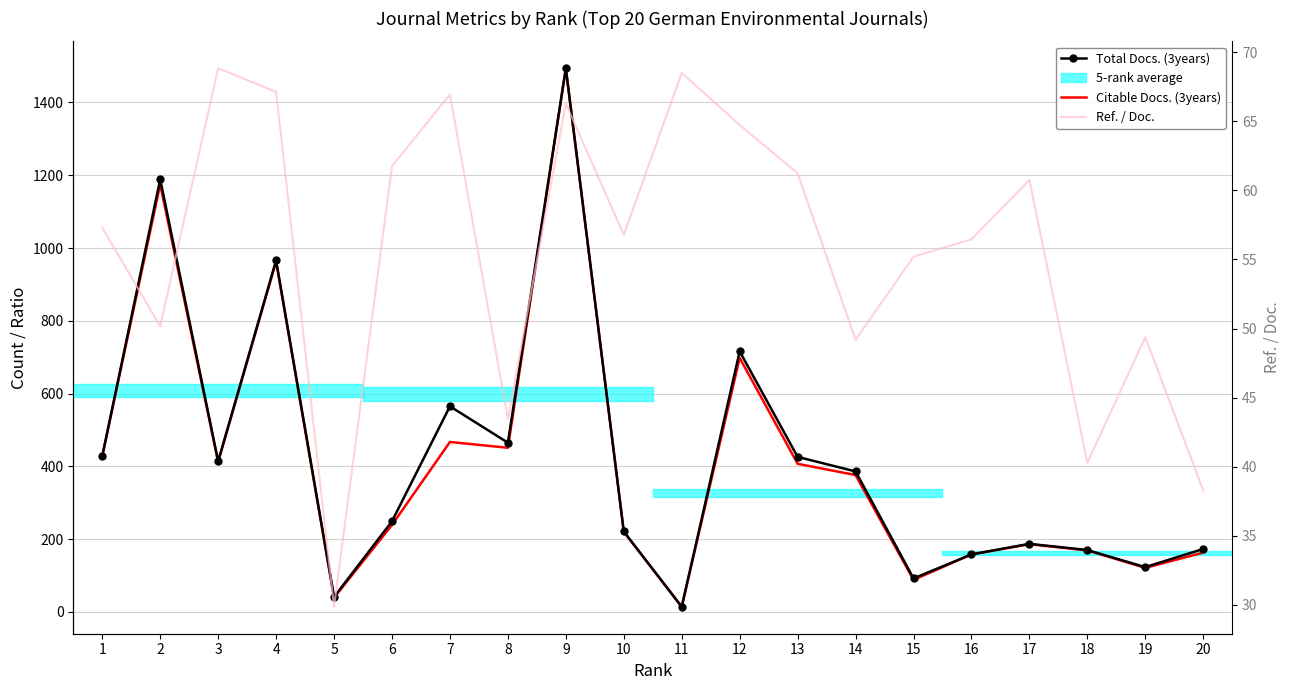

Reading left to right, transcribe all the data shown in this chart.

Total Docs. (3years): 428.0	1189.0	414.0	966.0	41.0	249.0	565.0	465.0	1494.0	221.0	14.0	716.0	426.0	386.0	92.0	158.0	187.0	170.0	123.0	173.0
Citable Docs. (3years): 428.0	1175.0	412.0	963.0	39.0	239.0	467.0	451.0	1494.0	220.0	14.0	698.0	407.0	376.0	88.0	158.0	186.0	169.0	121.0	163.0
Ref. / Doc.: 57.3	50.2	68.8	67.1	29.9	61.8	66.9	43.5	66.3	56.8	68.5	64.7	61.2	49.2	55.2	56.5	60.8	40.3	49.4	38.3